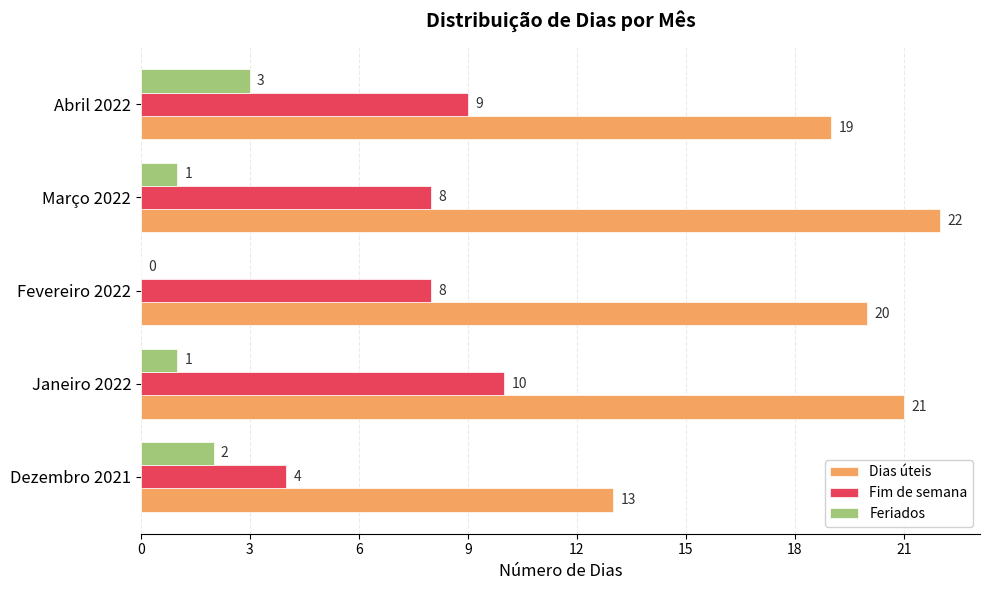

What is the sum of the Fim de semana values at Janeiro 2022 and Março 2022?

18